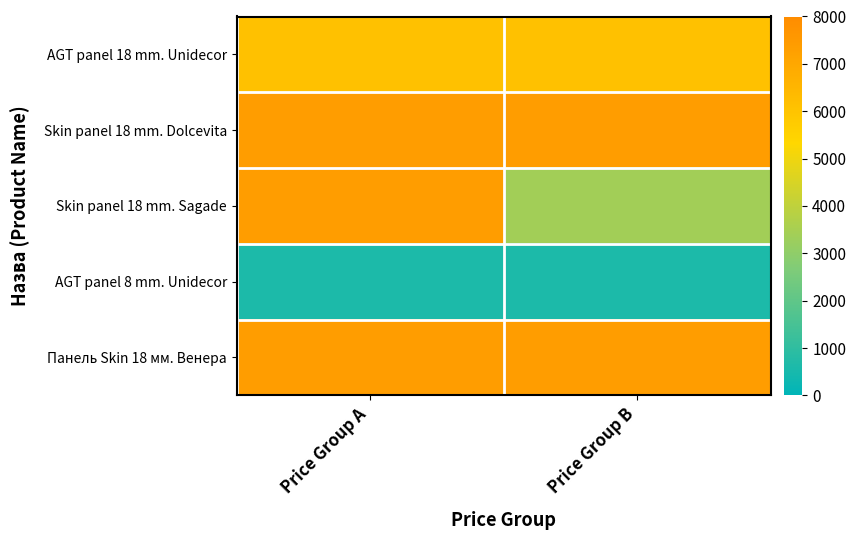

Rank the series by their maximum value, from highest to lowest.

Skin panel 18 mm. Dolcevita, Skin panel 18 mm. Sagade, Панель Skin 18 мм. Венера, AGT panel 18 mm. Unidecor, AGT panel 8 mm. Unidecor